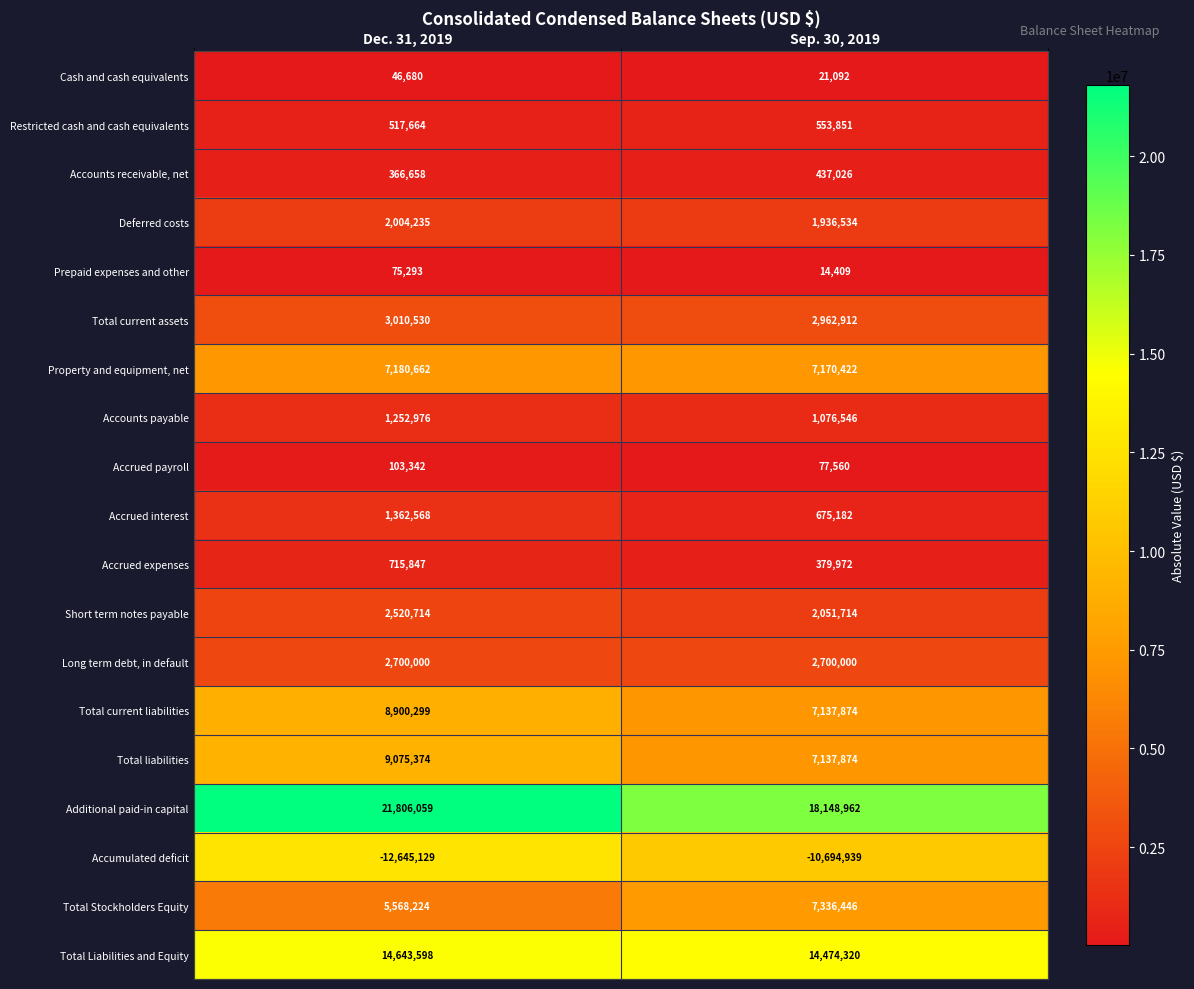

What is the approximate value of Total liabilities at Dec. 31, 2019?

9075374